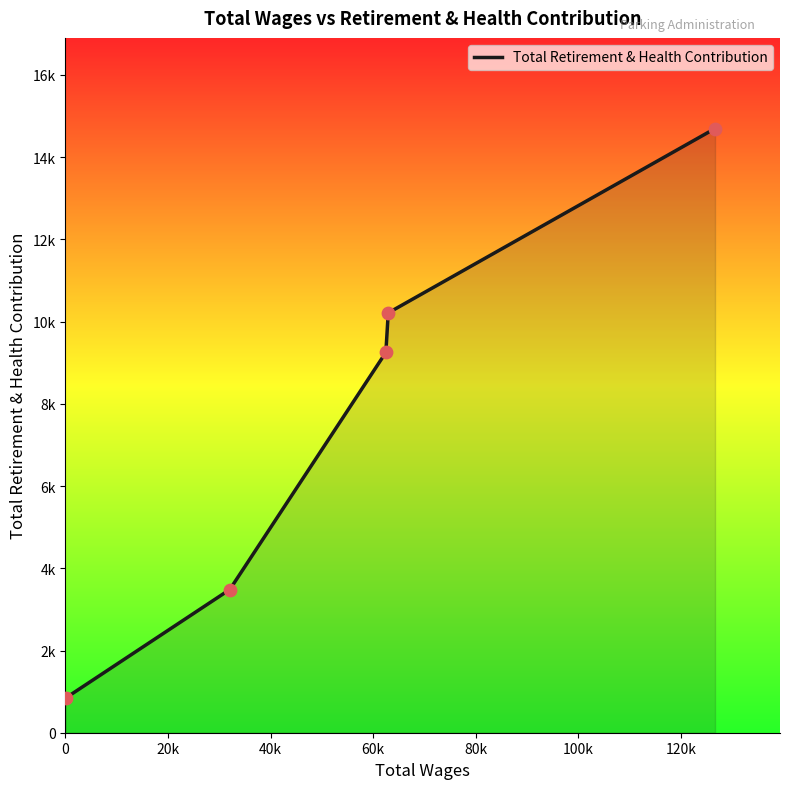

Is this an area chart (filled region under the line)?

Yes